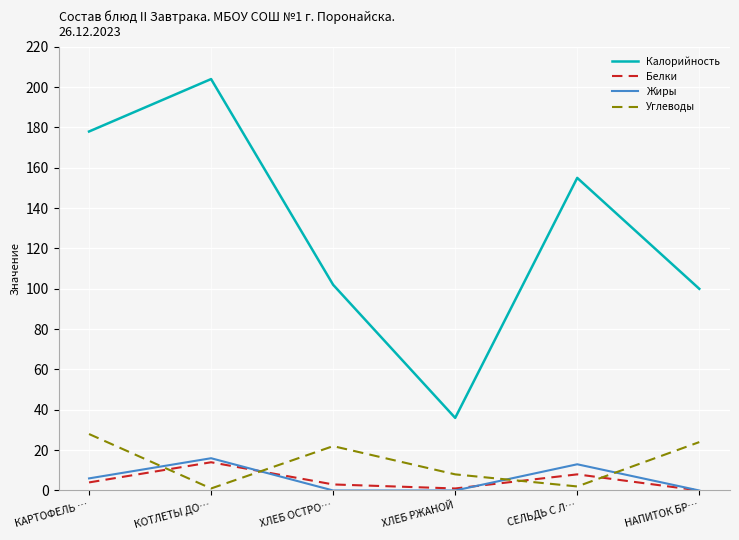

What is the greatest value displayed?

204